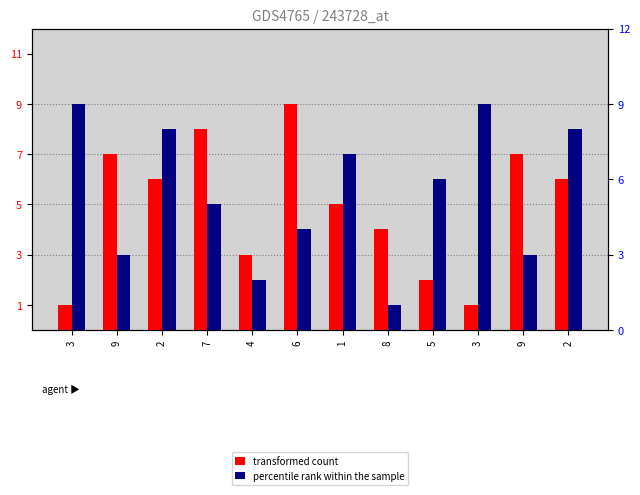

Which series has the largest total across all categories?

percentile rank within the sample